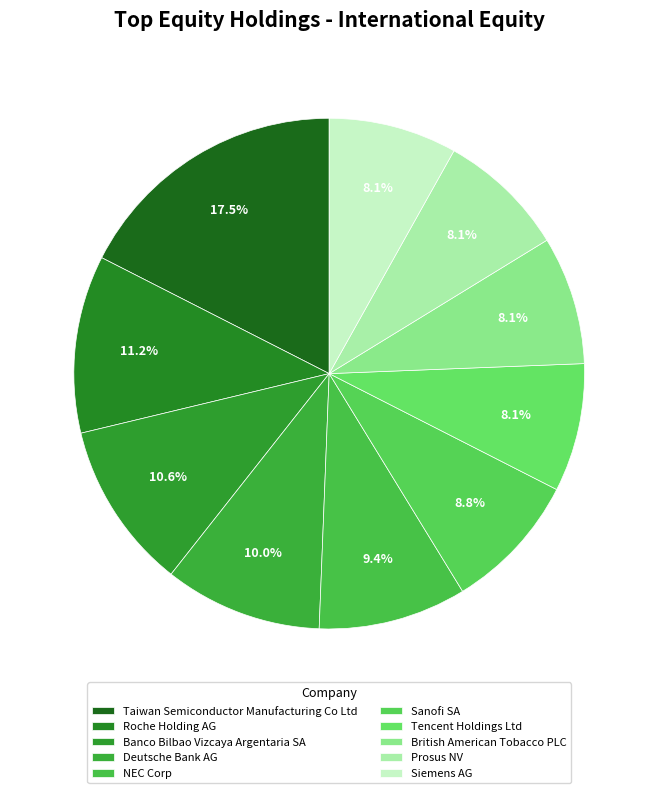

How many slices are in this pie chart?

10